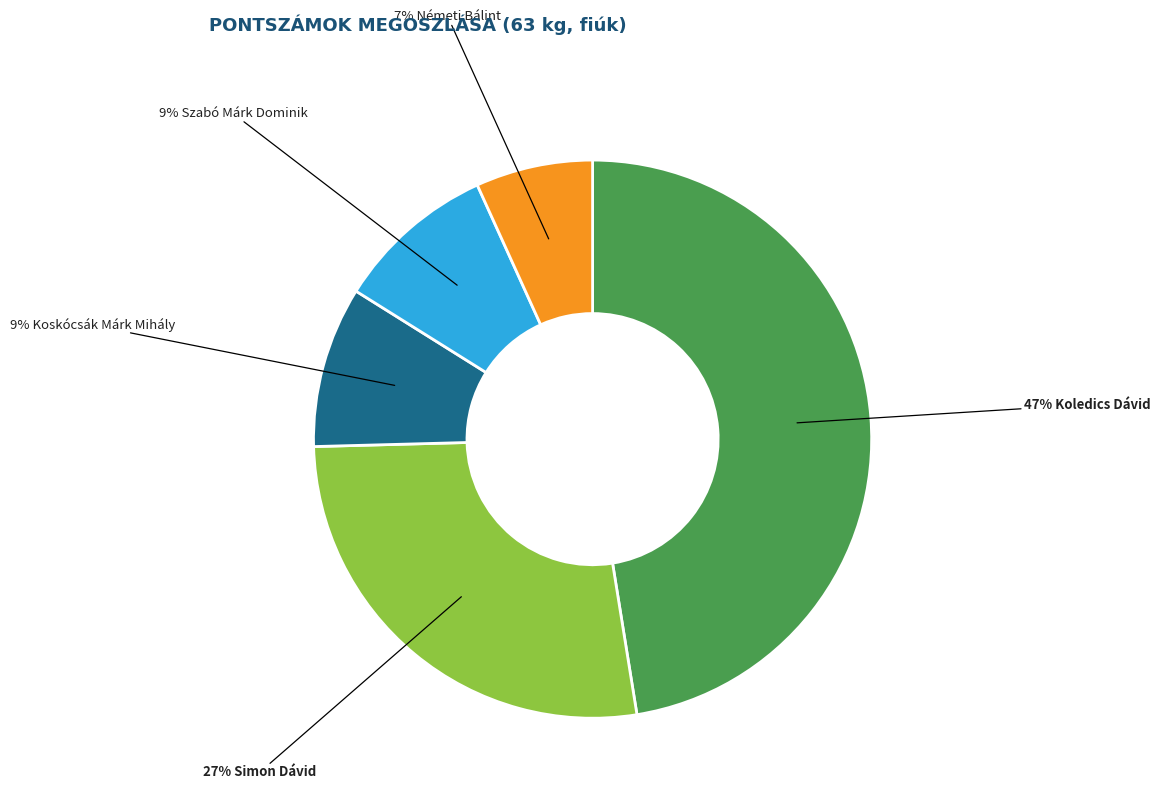

Does any single category account for the majority?

No